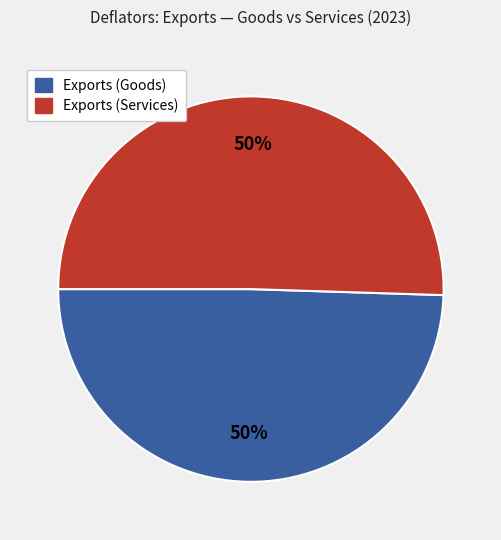

To the nearest percent, what is the average slice percentage?

50%